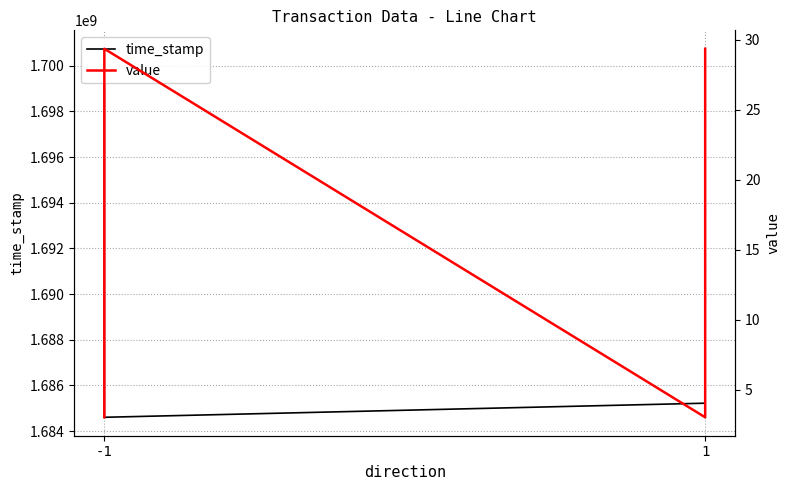

What is the maximum value shown in the chart?

1700747456.0